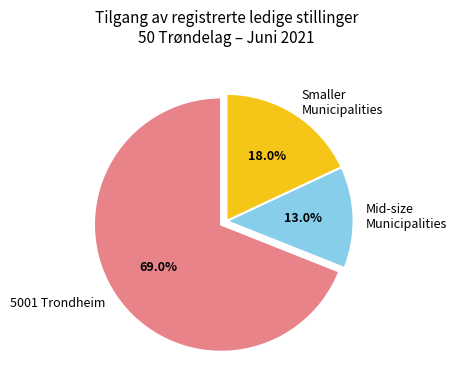

Is Mid-size Municipalities the majority of the pie?

No